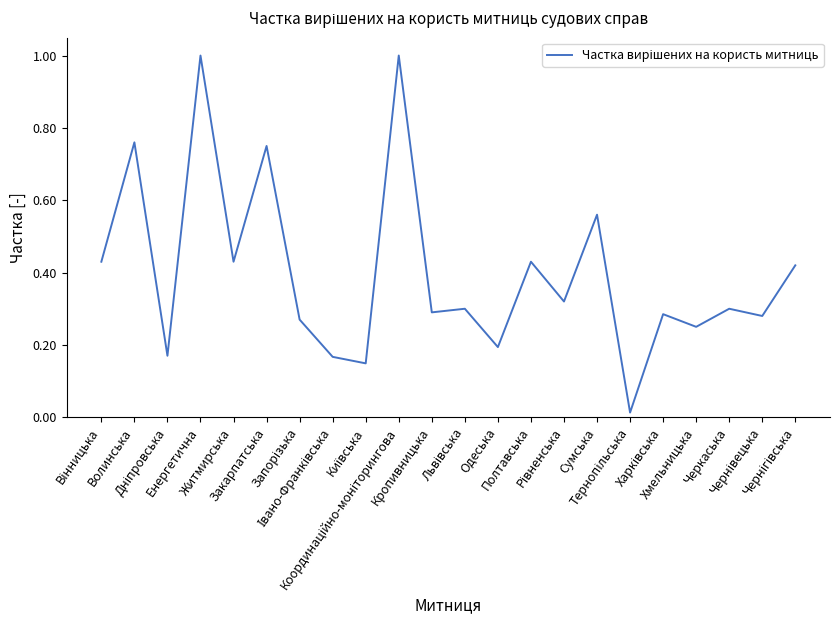

What is the maximum value shown in the chart?

1.0